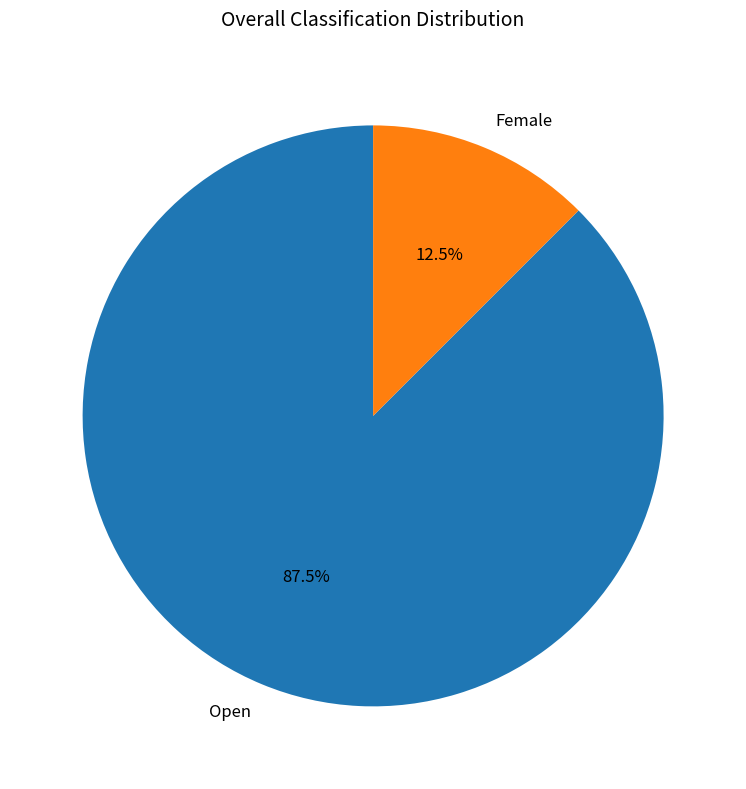

Which category has the biggest portion of the pie?

Open